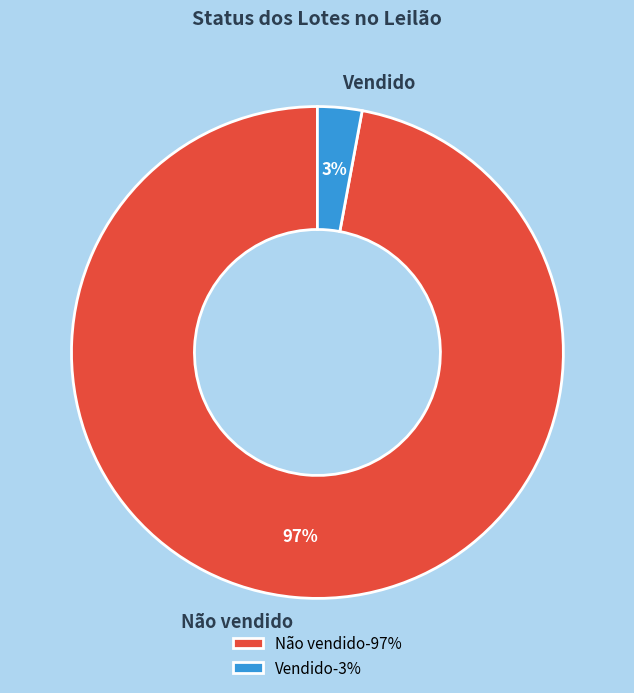

How many segments does this pie chart have?

2